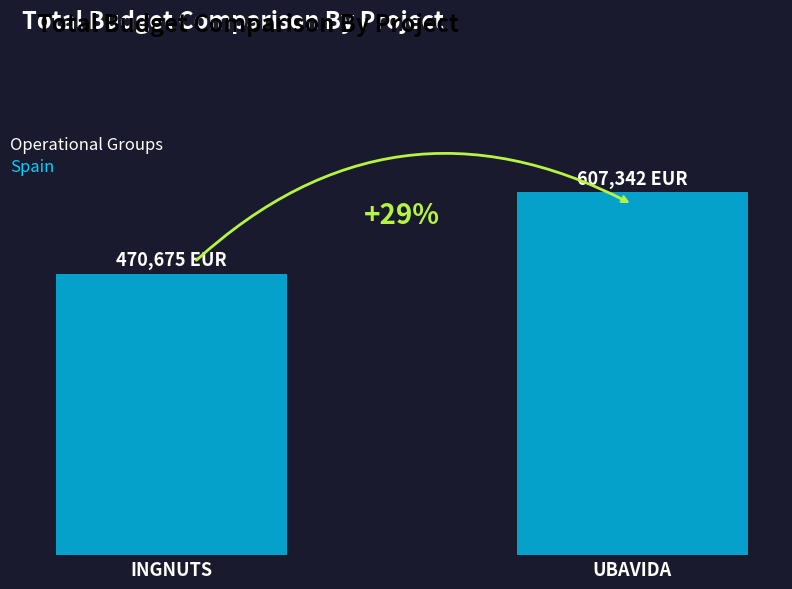

Are the bars horizontal?

No